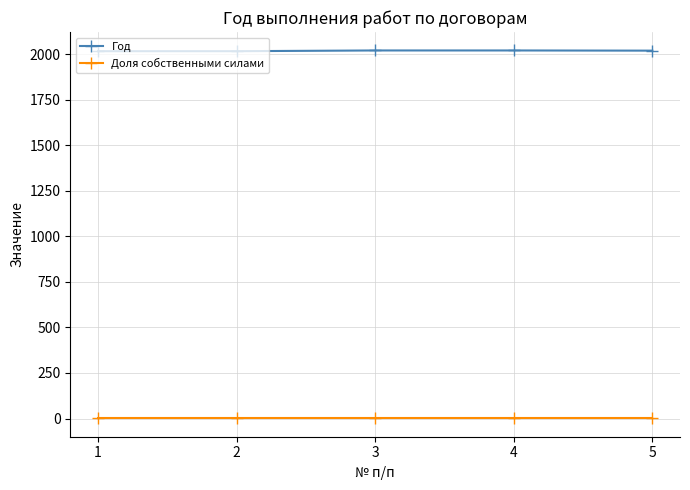

Which series has the largest total across all categories?

Год